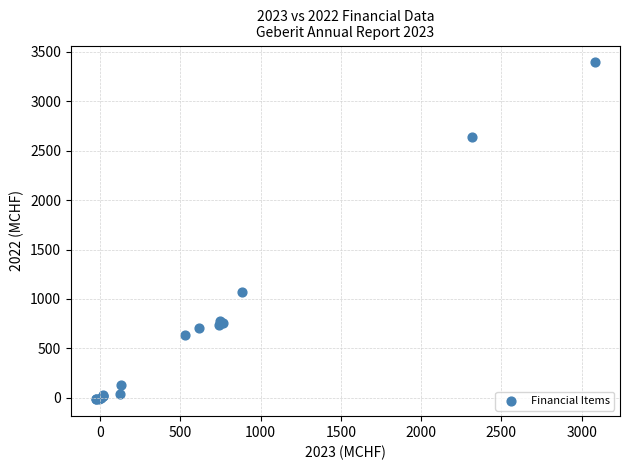

What Y value in the scatter plot is closest to 1688?

1074.5